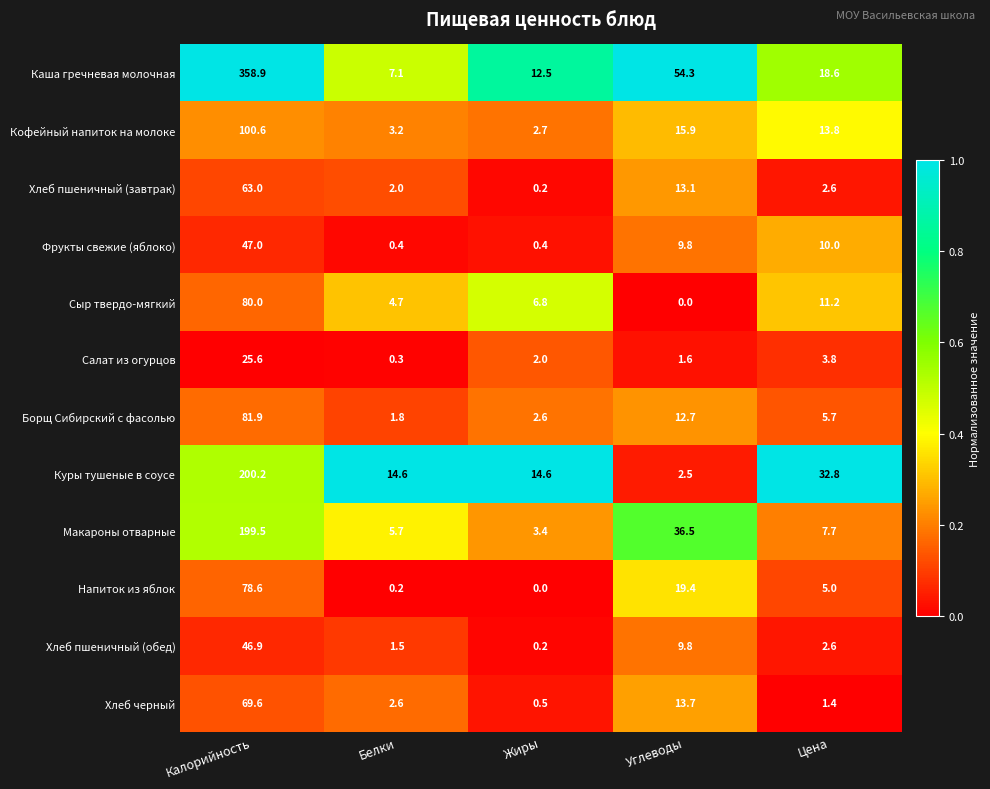

Which series has the largest total across all categories?

Каша гречневая молочная